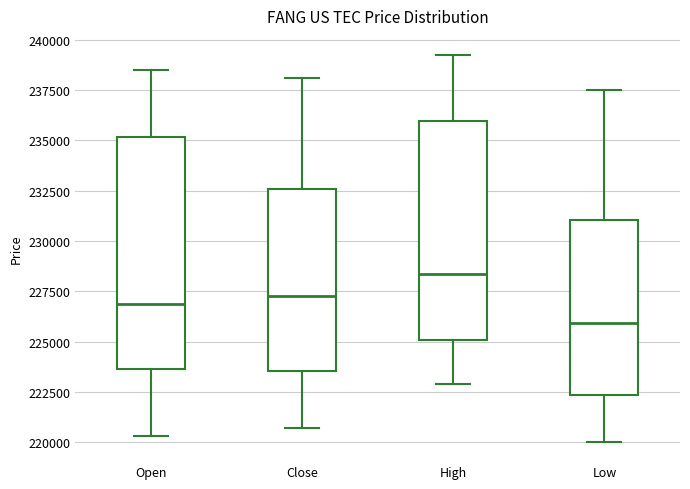

Where is the lower edge of the box for Open on the y-axis? The values are not printed on the chart, so give them approximately, as read against the axis.

223500